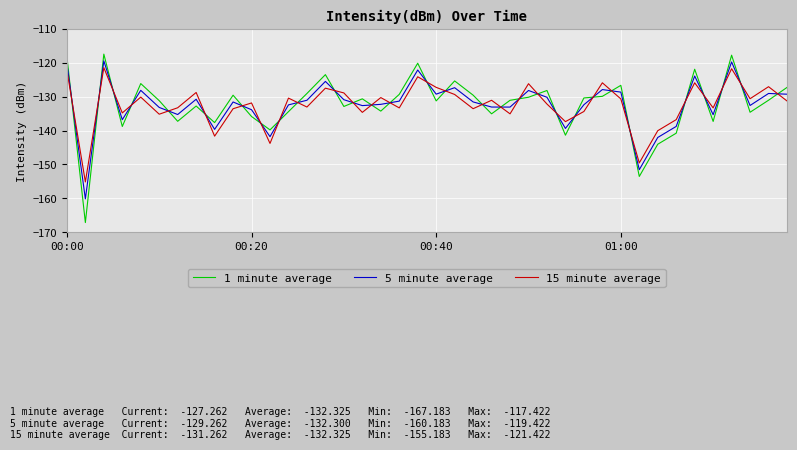

What is the average value of the 5 minute average series?

-132.3